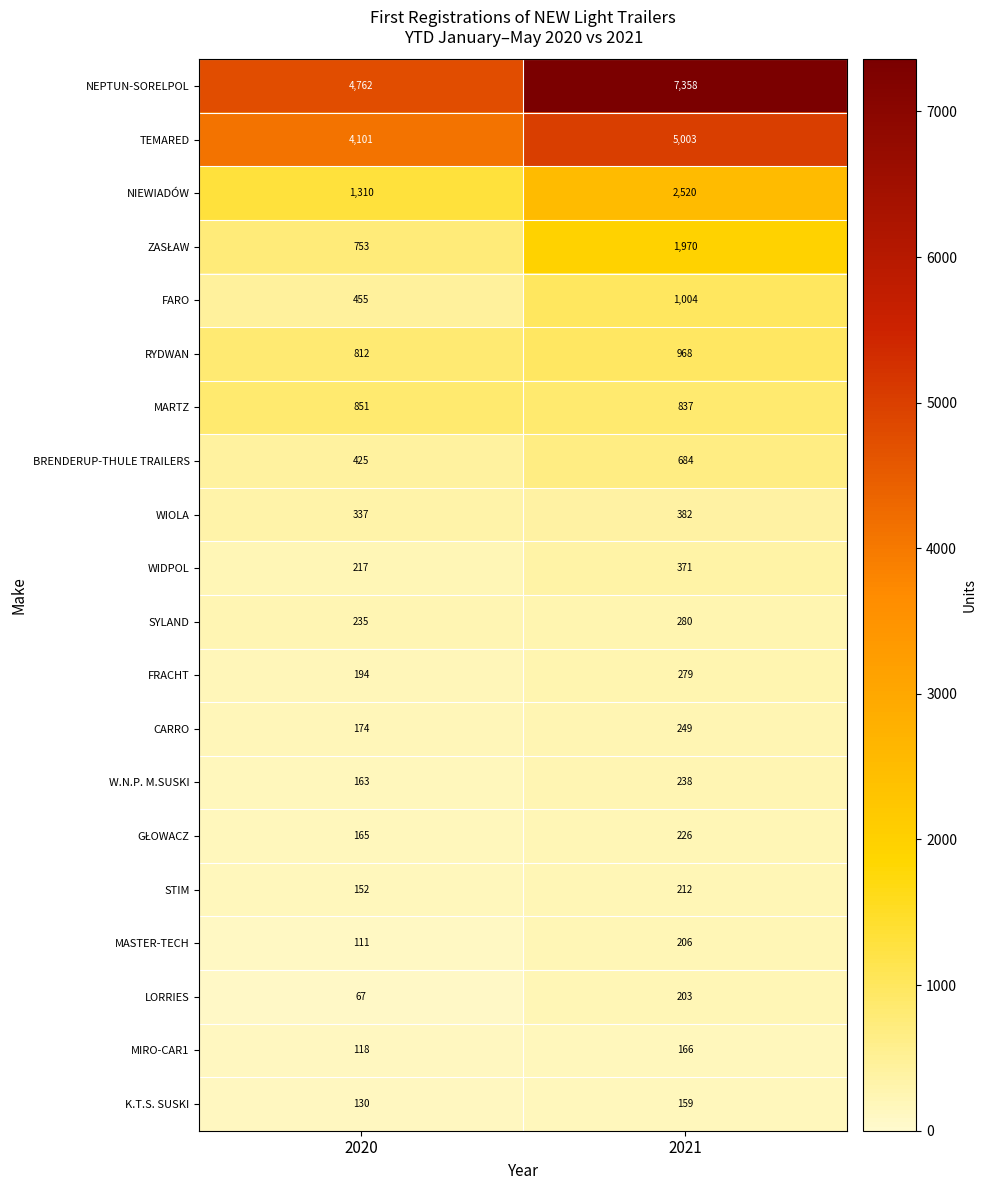

Between 2020 and 2021, which series saw the biggest shift?

NEPTUN-SORELPOL